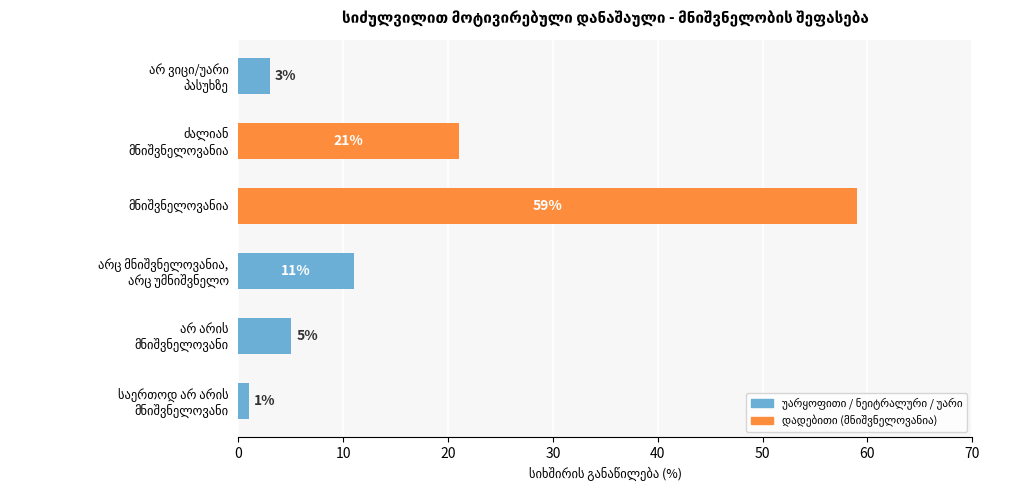

What is the average value?

17